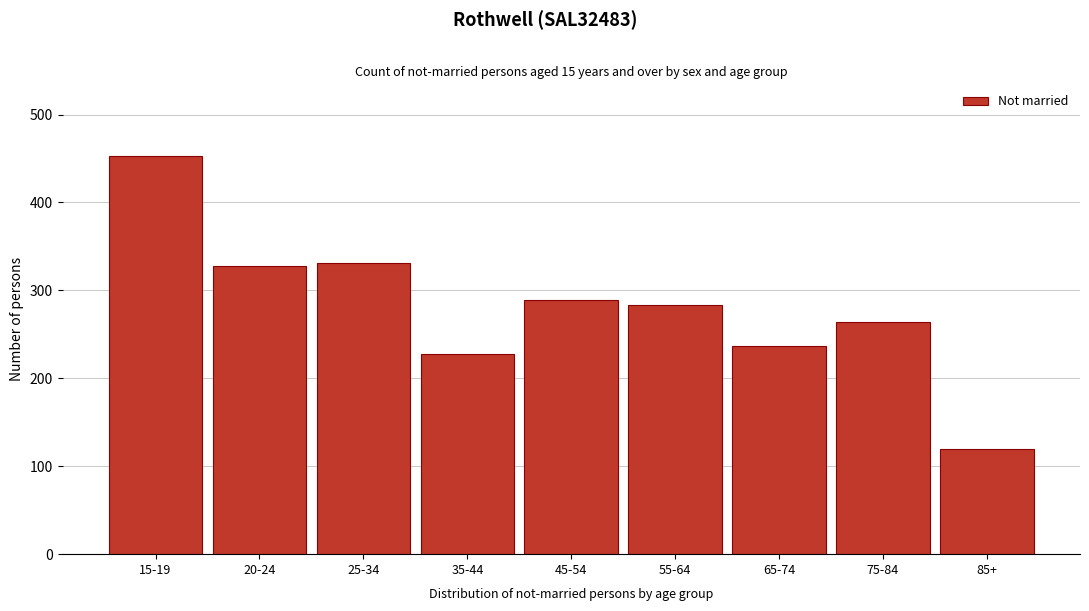

Reading right to left, extract all data points from this chart.

120	264	237	283	289	228	331	328	453